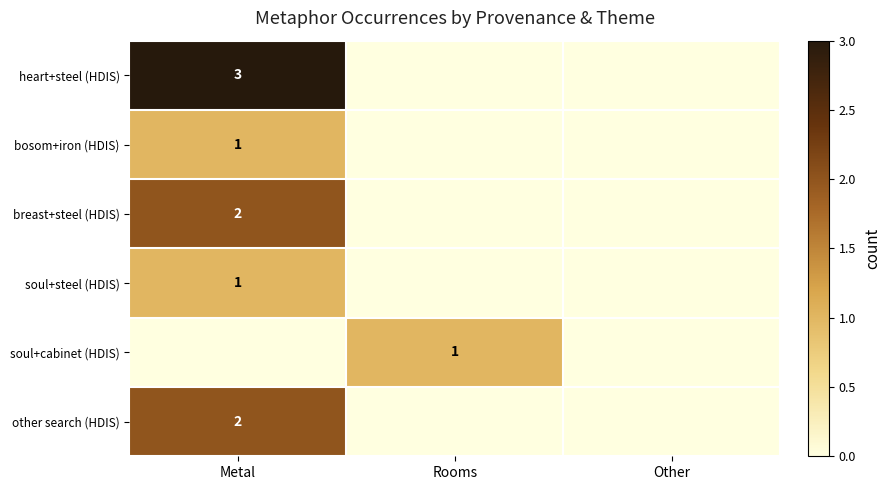

Is it true that bosom+iron (HDIS) equals 0 at Metal?

False